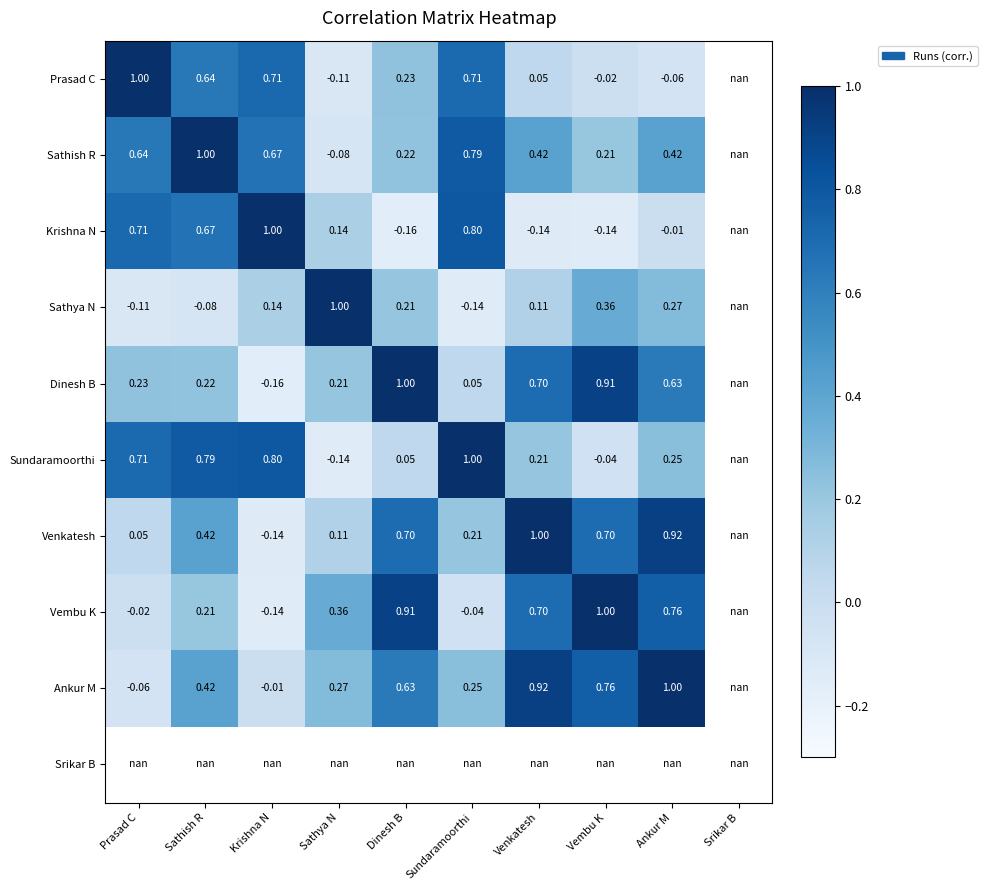

At how many categories does at least one series exceed 0?

9